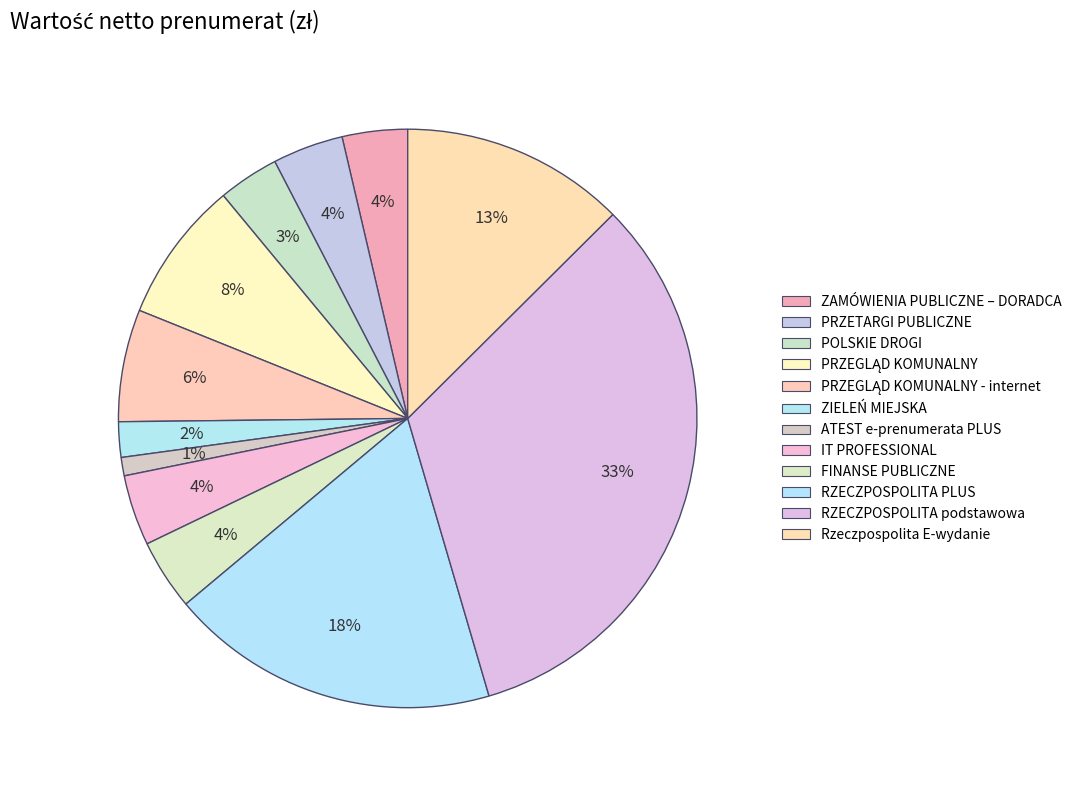

Count the number of slices in the pie.

12